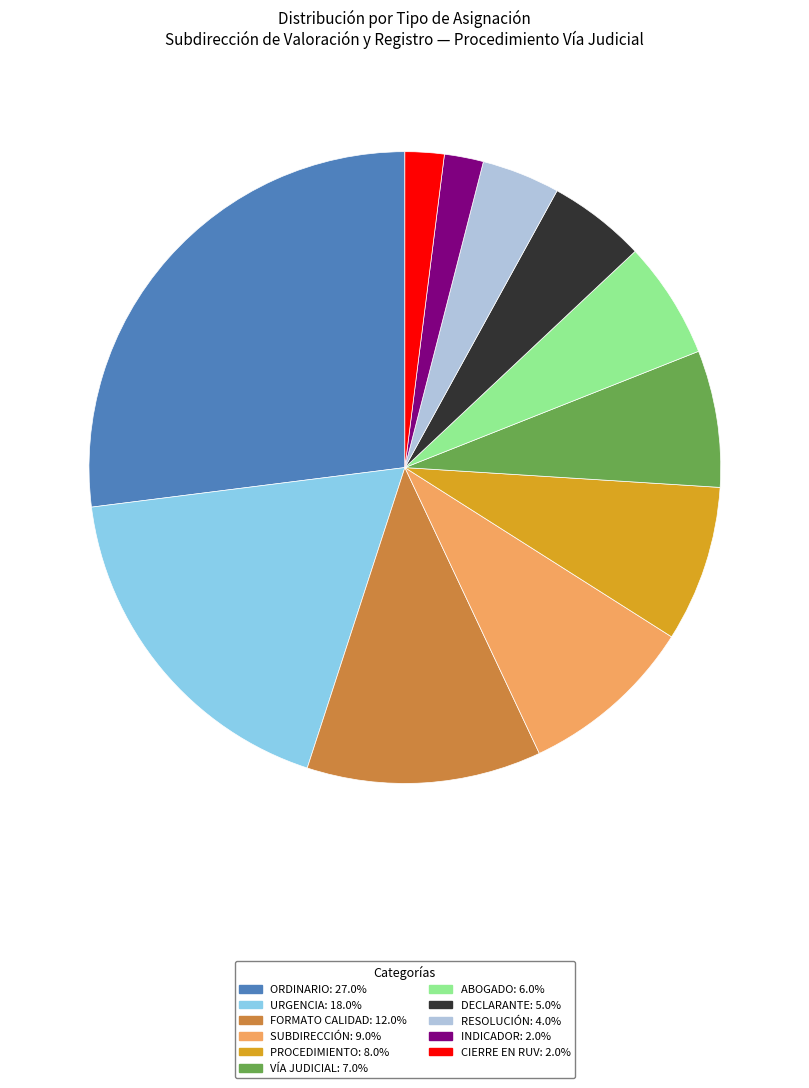

Is the sum of CIERRE EN RUV: 2.0% and FORMATO CALIDAD: 12.0% greater than half?

No